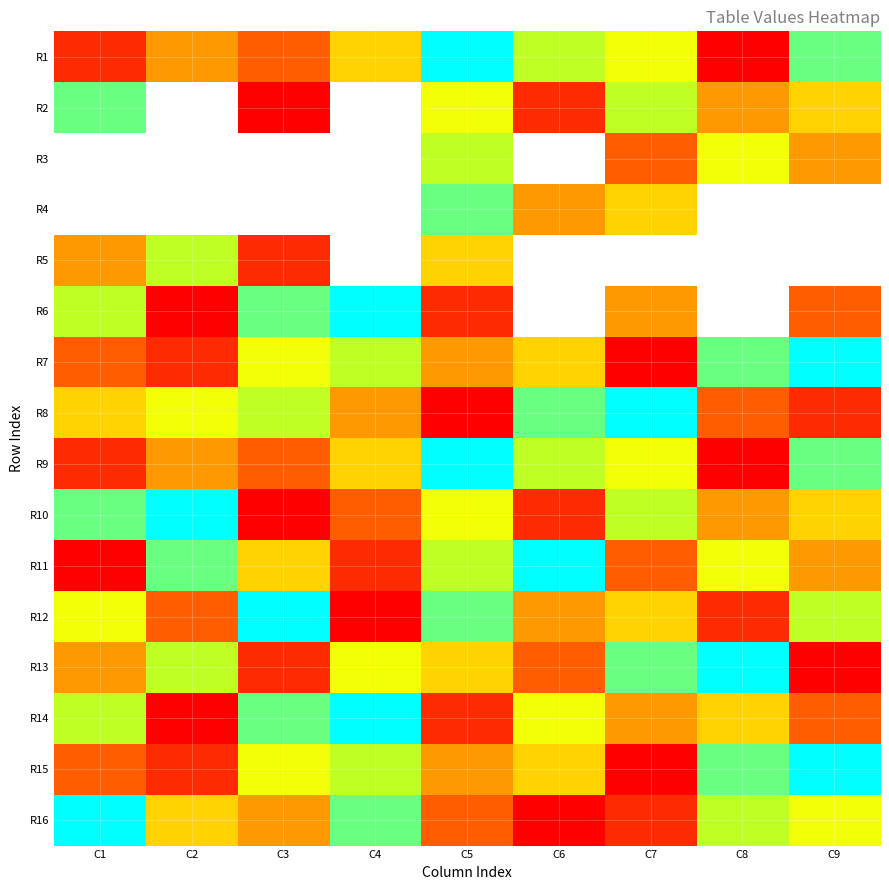

List the series in order of their peak value, highest first.

R1, R6, R7, R8, R9, R10, R11, R12, R13, R14, R15, R16, R2, R3, R4, R5